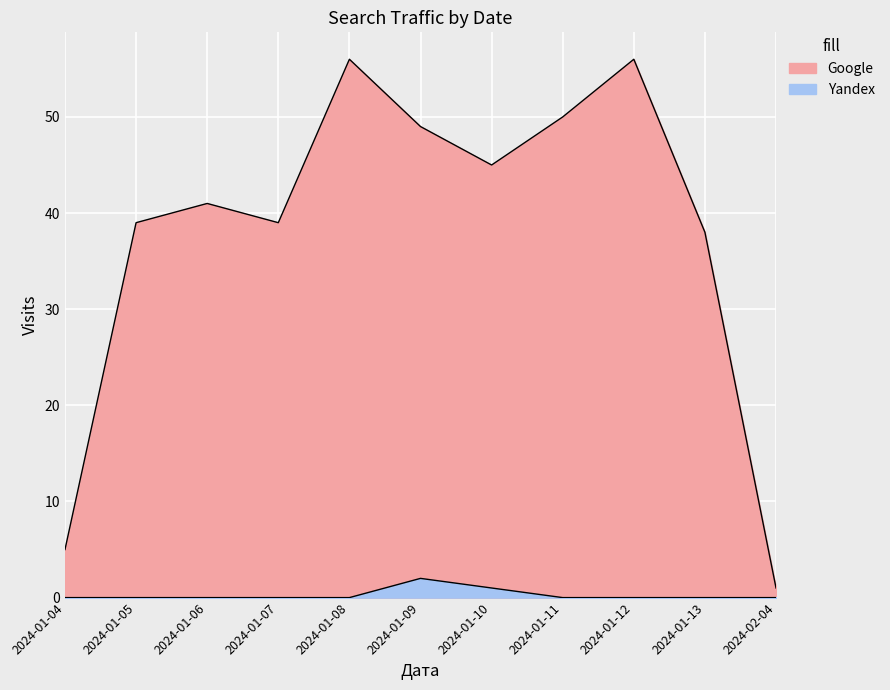

Is the value of Google at 2024-01-05 greater than the value of Yandex at 2024-02-04?

Yes